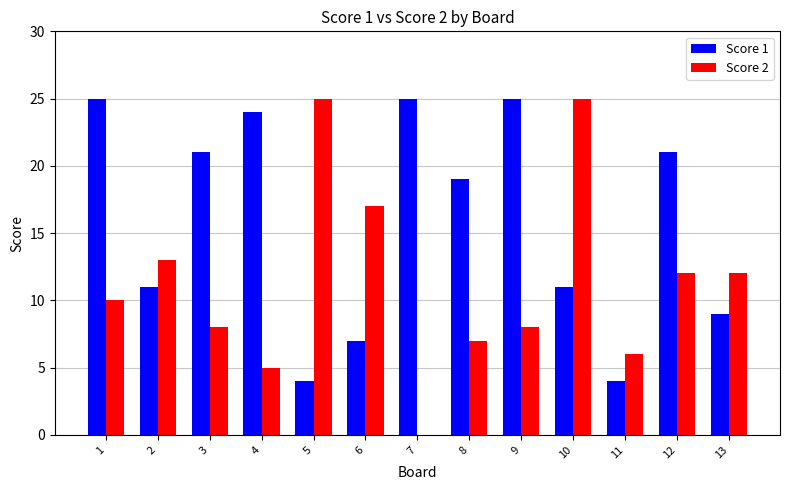

Is the value of Score 1 at 6 greater than the value of Score 2 at 10?

No